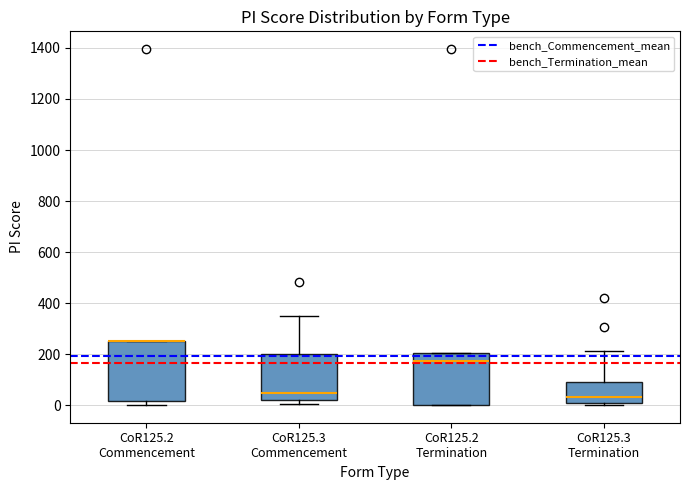

Where is the upper edge of the box for CoR125.2 Commencement on the y-axis? The values are not printed on the chart, so give them approximately, as read against the axis.

260